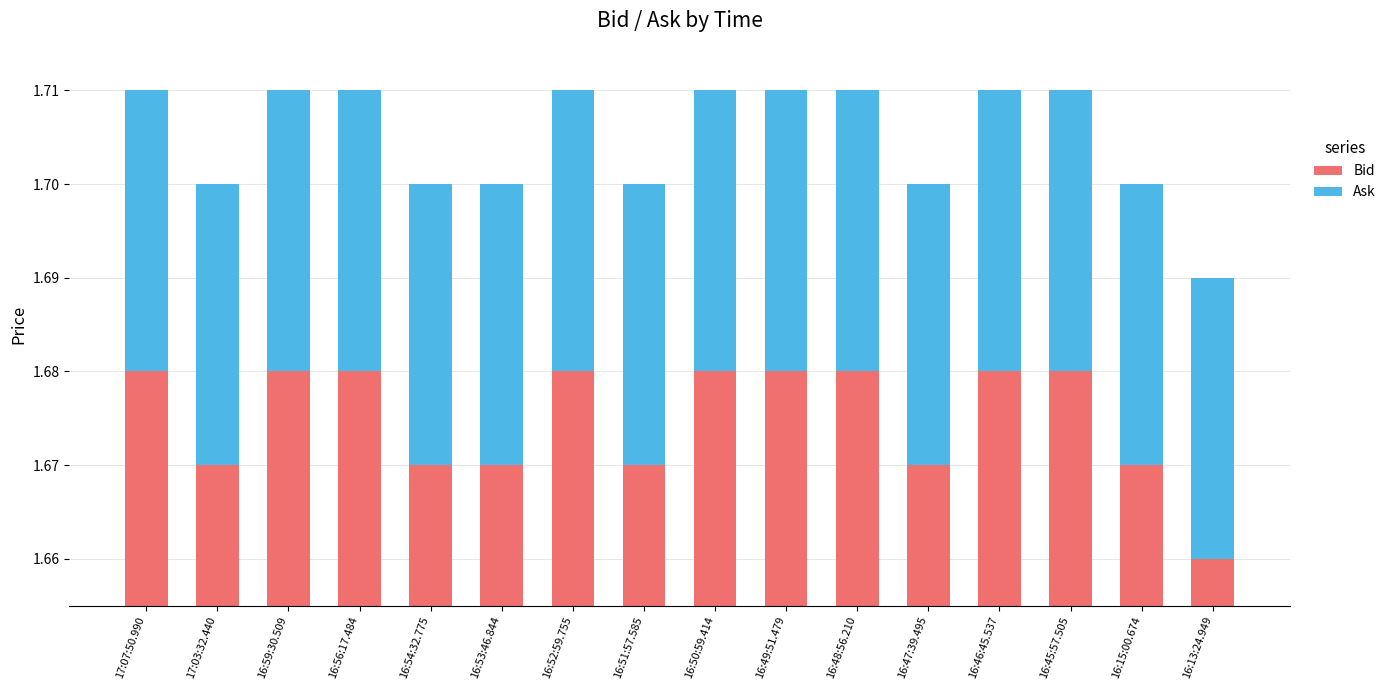

How many distinct data groups are displayed?

2